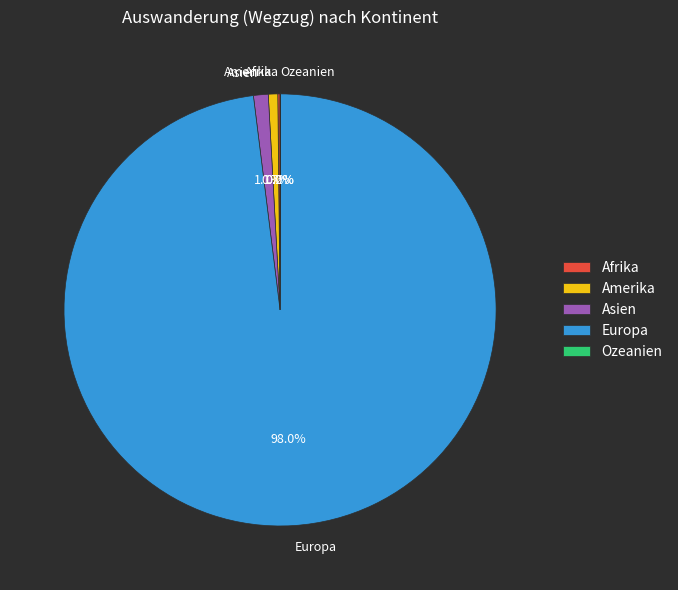

Which category accounts for the majority?

Europa